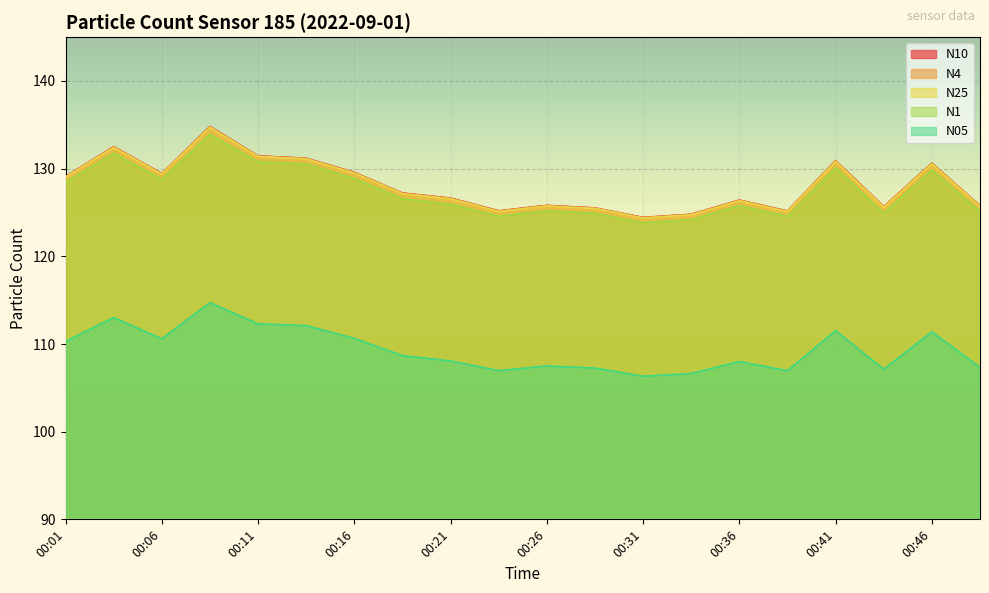

What is the value of the N05 point at the 3rd from the left?

110.6